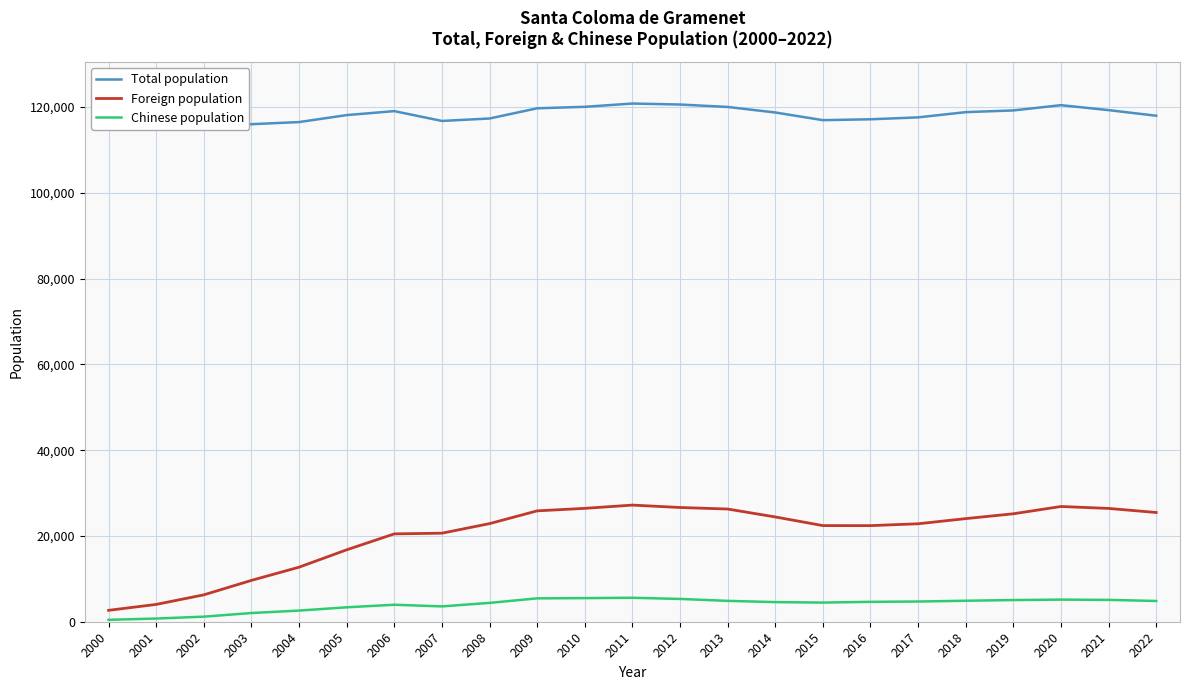

Rank the series at 2003 from highest to lowest value.

Total population, Foreign population, Chinese population